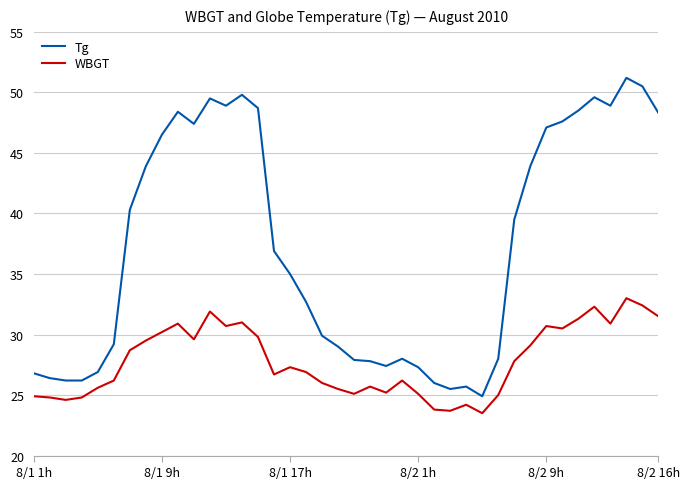

Which series has the largest range (max minus min)?

Tg